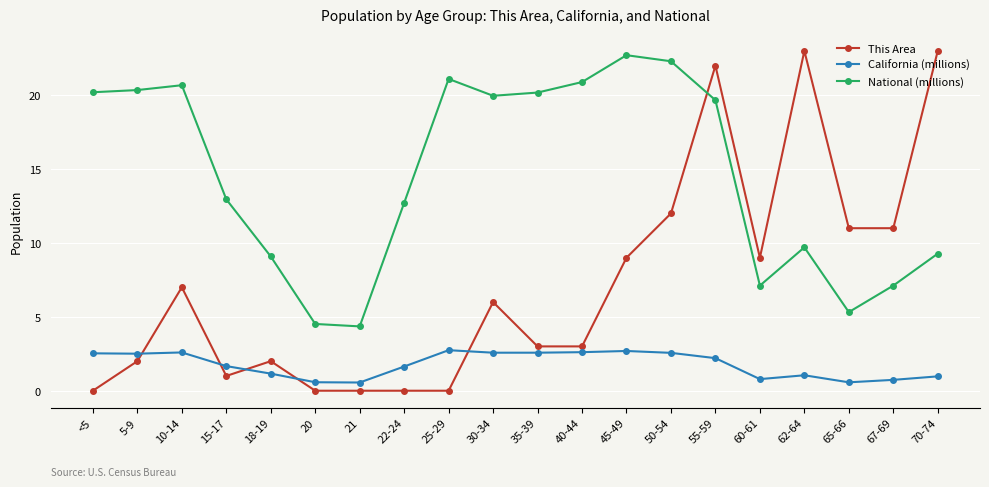

Which series has the largest range (max minus min)?

This Area